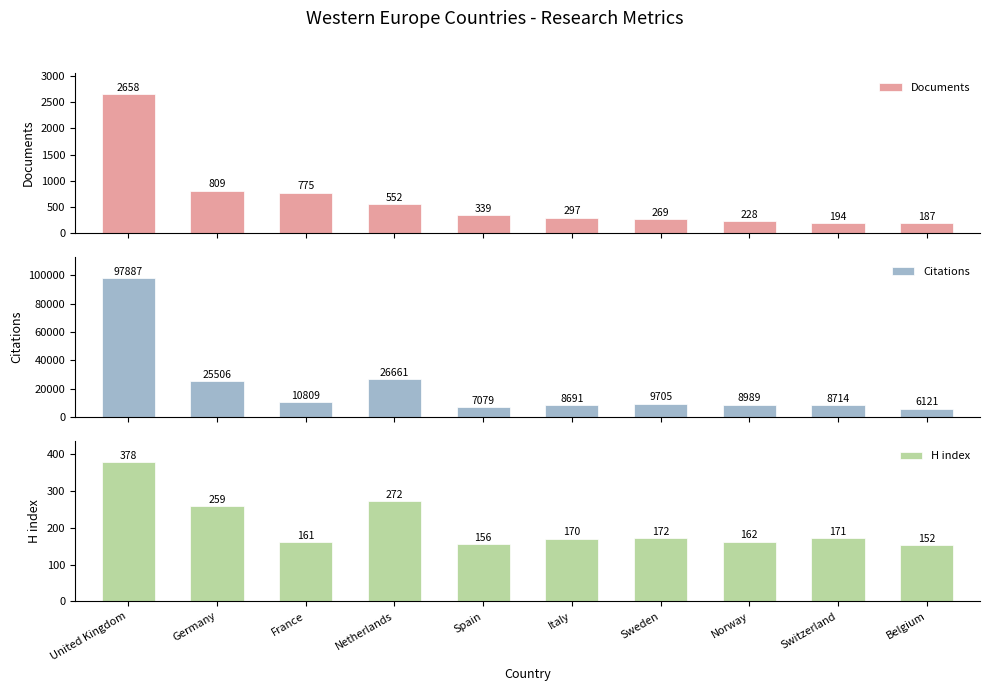

What is the sum of all Documents values?

6308